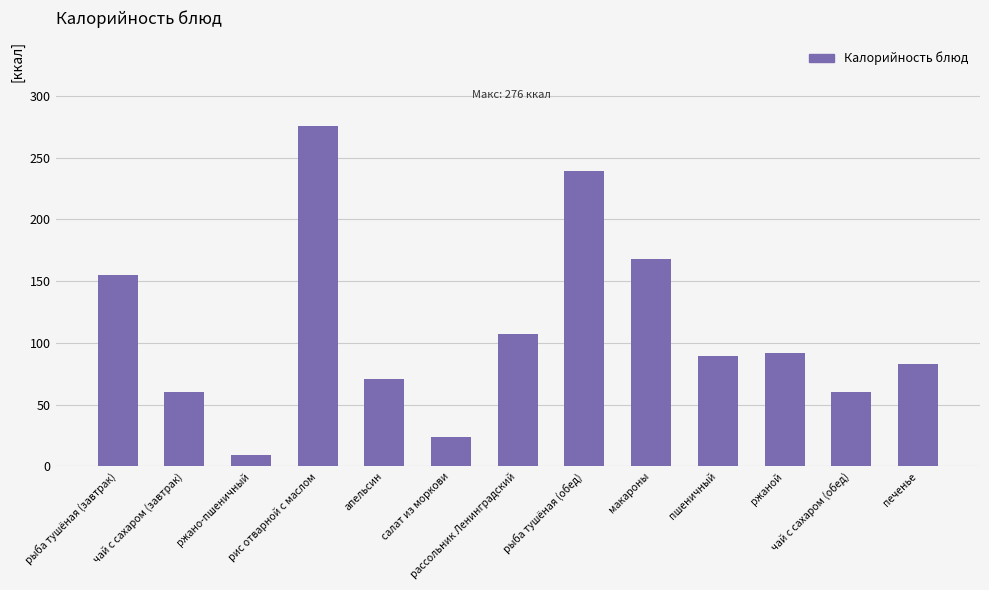

Read the value at салат из моркови.

23.9